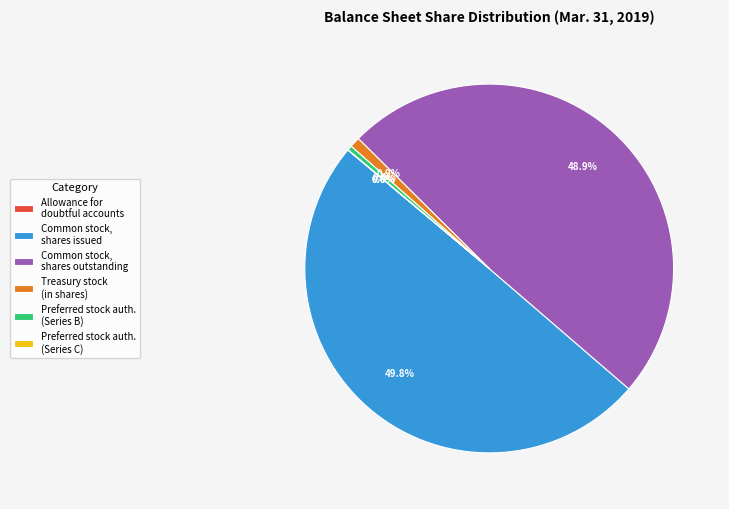

How much of the chart is everything except Common stock, shares issued?

50.2%